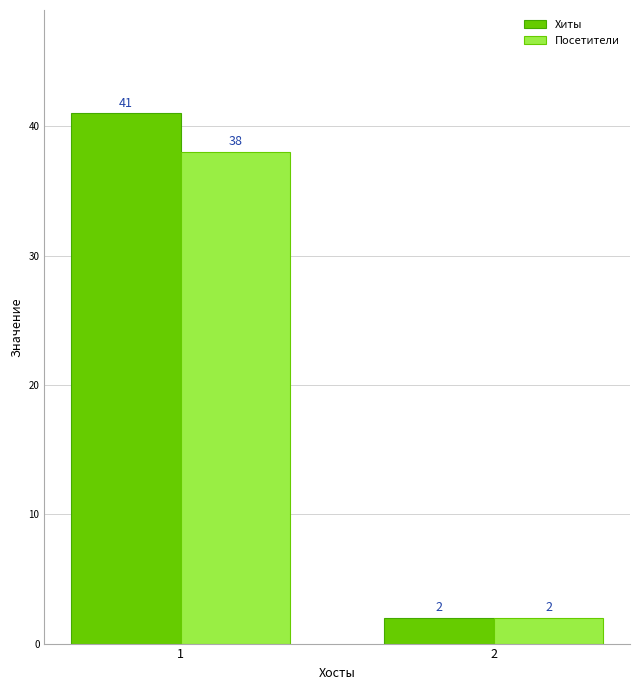

Rank the series by their maximum value, from lowest to highest.

Посетители, Хиты